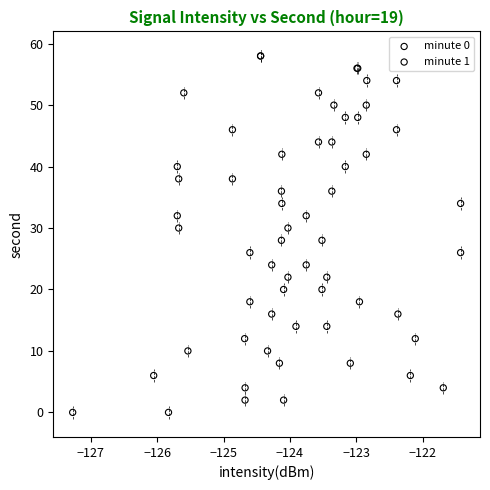

What are all the series names shown in the legend?

minute 0, minute 1